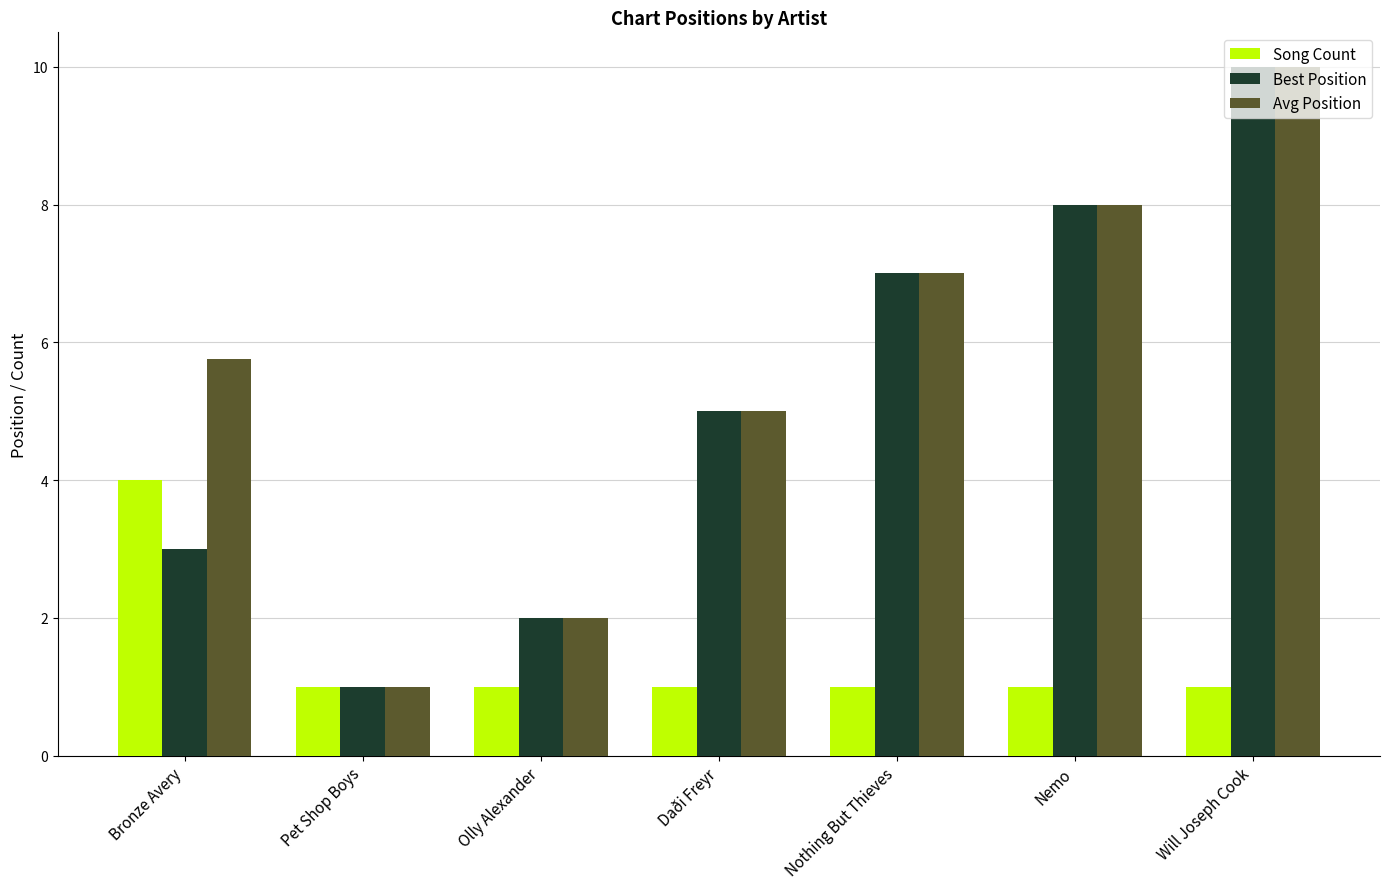

Which series has the largest total across all categories?

Avg Position